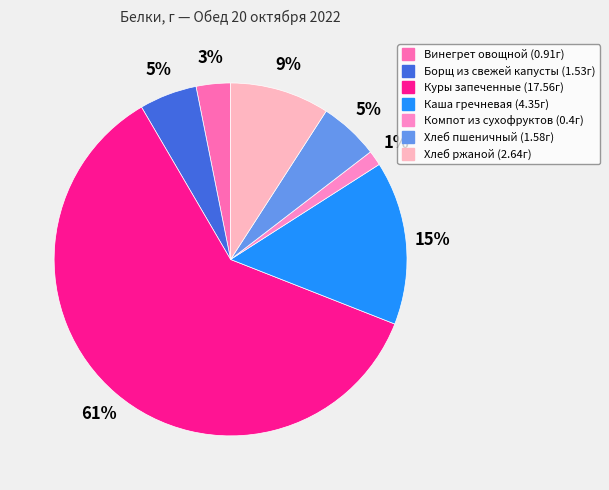

Count the number of slices in the pie.

7